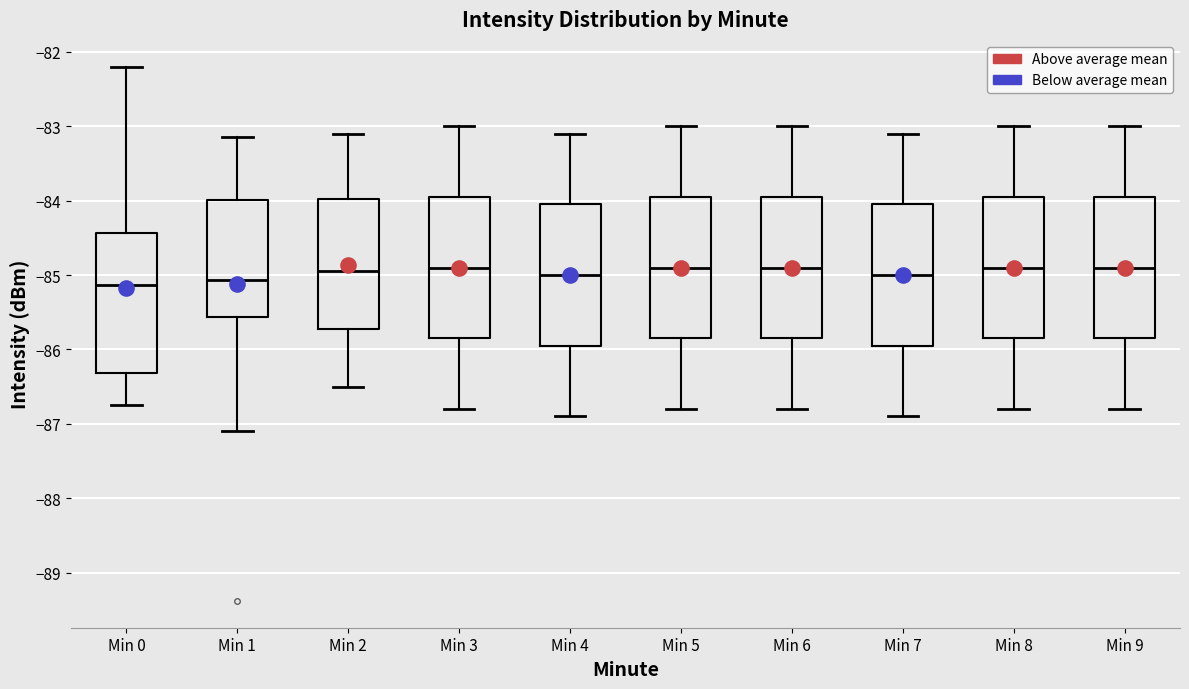

Reading left to right, read every box against the y-axis: the position of its median line, the range the box covers, and the ends of its whiskers. The values are not printed on the chart, so give them approximately, as read against the axis.

Min 0: median -85.1, box -86.3 to -84.4, whiskers -86.7 to -82.2
Min 1: median -85.1, box -85.6 to -84.0, whiskers -87.1 to -83.1
Min 2: median -84.9, box -85.7 to -84.0, whiskers -86.5 to -83.1
Min 3: median -84.9, box -85.8 to -83.9, whiskers -86.8 to -83.0
Min 4: median -85.0, box -85.9 to -84.0, whiskers -86.9 to -83.1
Min 5: median -84.9, box -85.8 to -83.9, whiskers -86.8 to -83.0
Min 6: median -84.9, box -85.8 to -83.9, whiskers -86.8 to -83.0
Min 7: median -85.0, box -85.9 to -84.0, whiskers -86.9 to -83.1
Min 8: median -84.9, box -85.8 to -83.9, whiskers -86.8 to -83.0
Min 9: median -84.9, box -85.8 to -83.9, whiskers -86.8 to -83.0